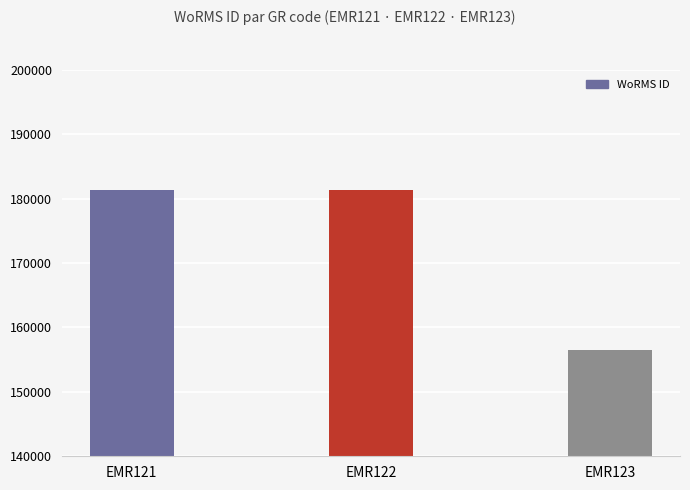

What is the change in value from EMR121 to EMR123?

-24868